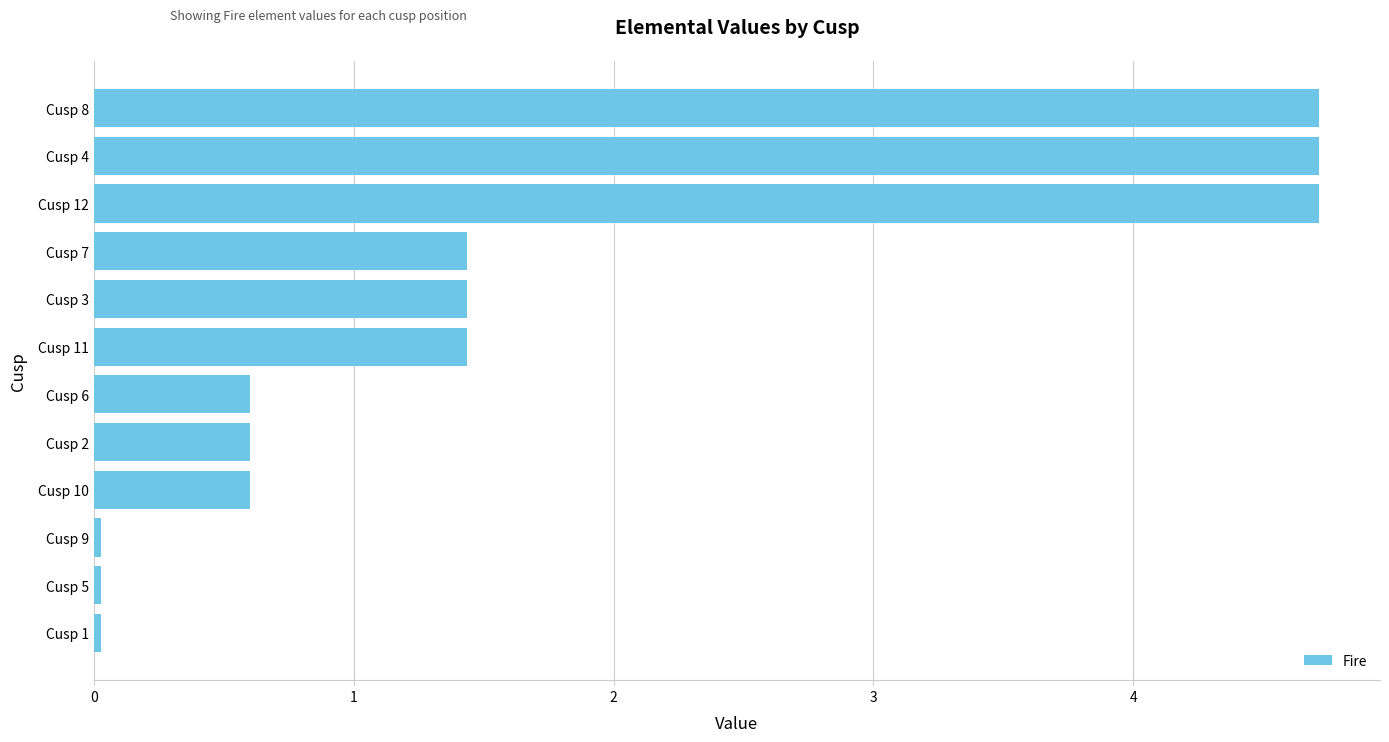

What is the maximum value shown in the chart?

4.7